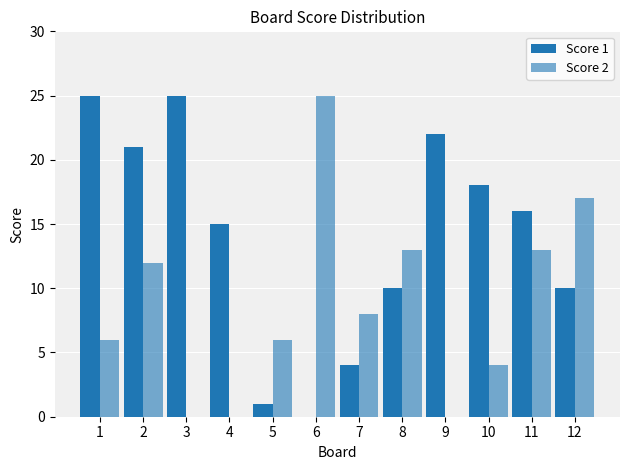

At how many categories does at least one series exceed 5?

12